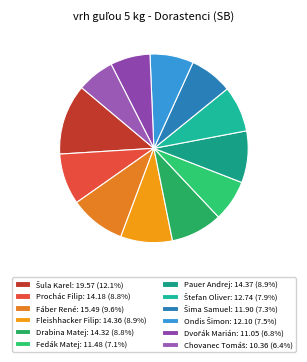

What is the change in value from Drabina Matej to Štefan Oliver?

-1.6